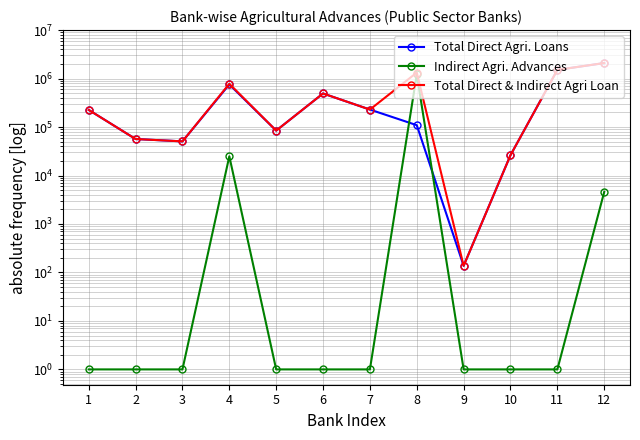

How many lines are shown in the chart?

3